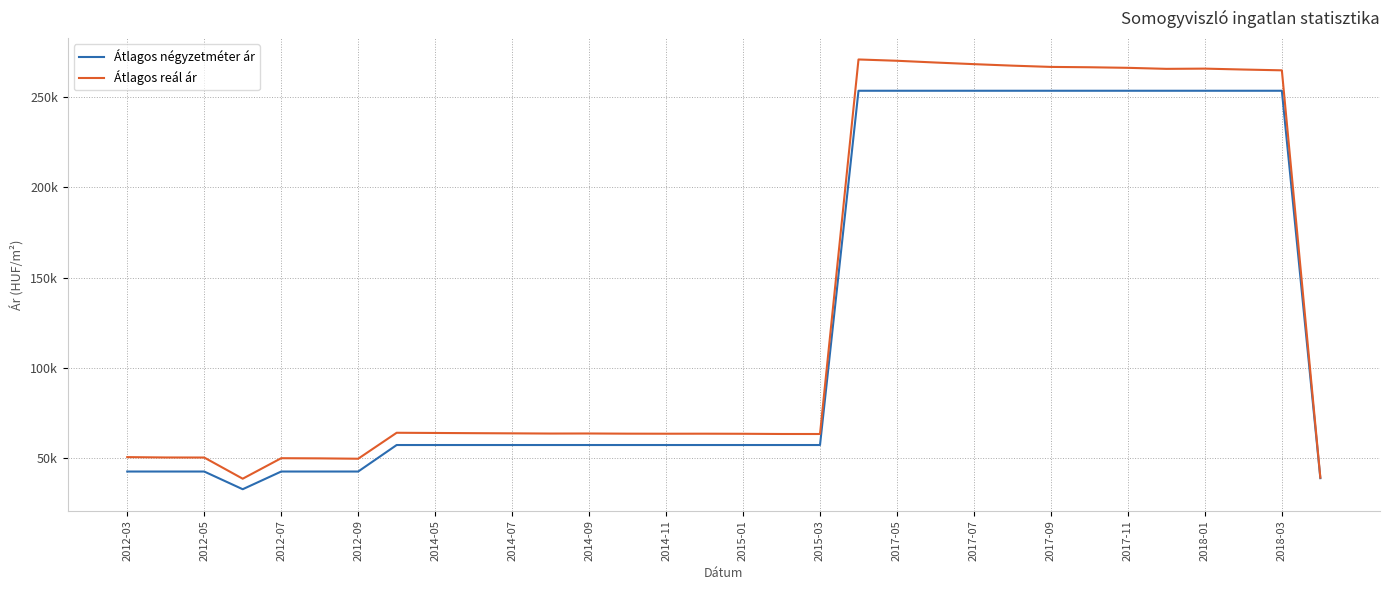

What is the difference between the maximum and minimum values in the Átlagos reál ár series?

231947